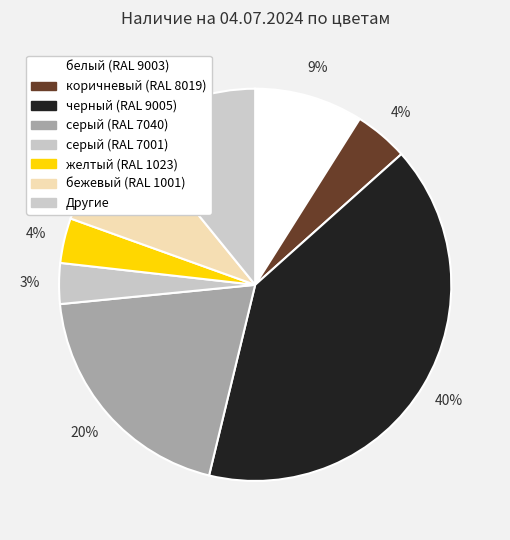

How many slices are in this pie chart?

8